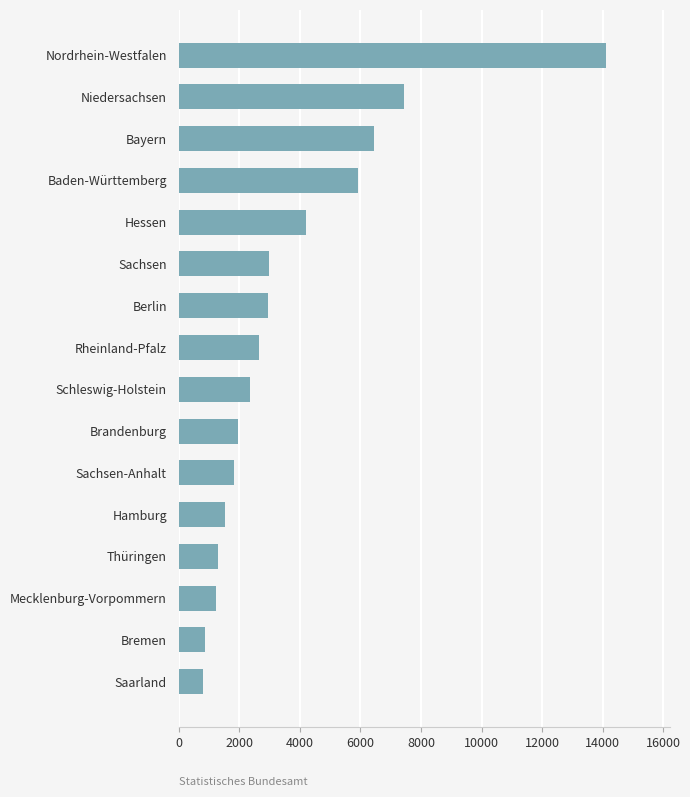

True or false: the data shows 2558 at Bayern.

False